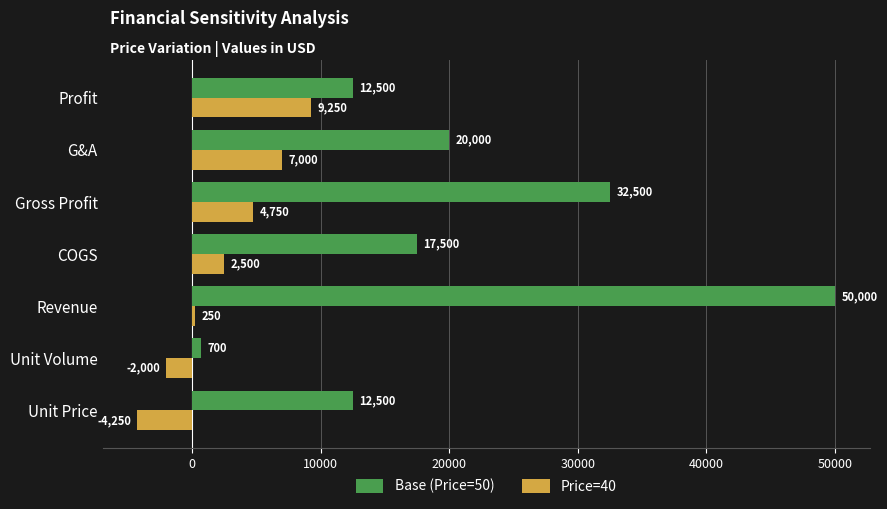

Is it true that Price=40 equals 2982 at Profit?

False